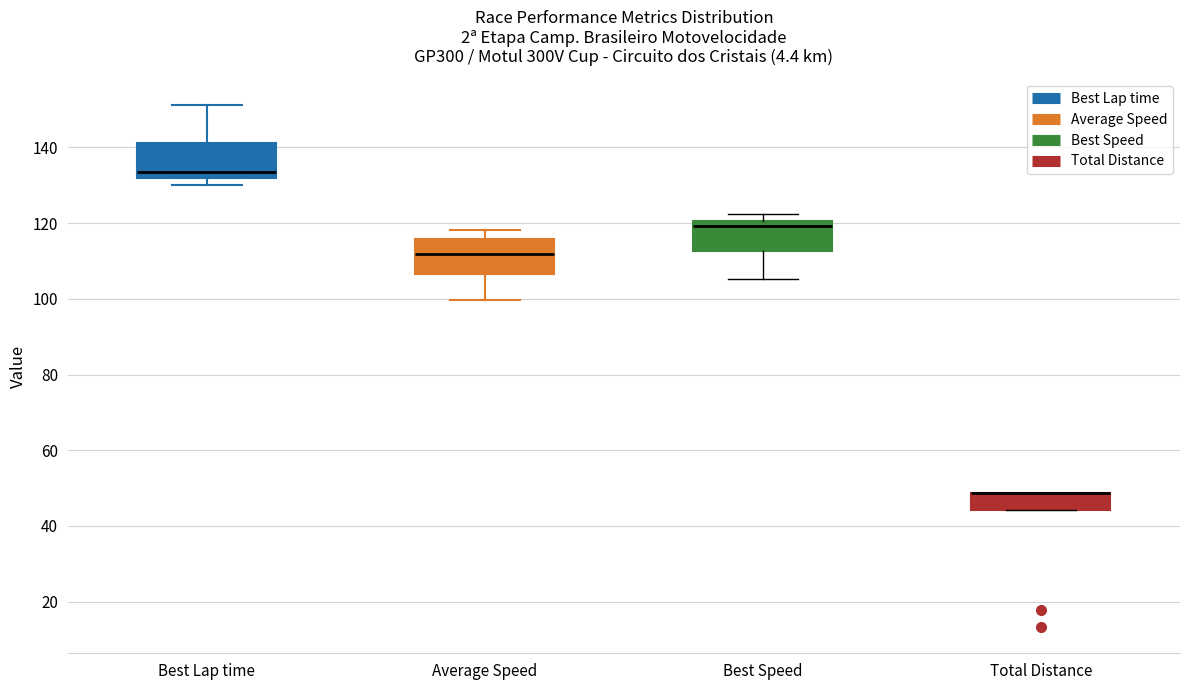

Where is the lower edge of the box for Best Lap time on the y-axis? The values are not printed on the chart, so give them approximately, as read against the axis.

132